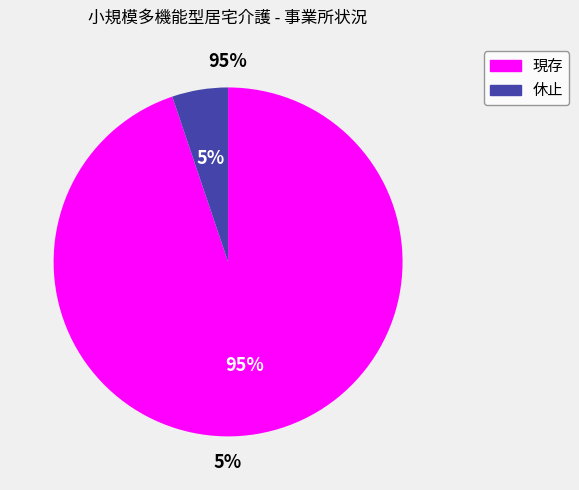

What is the majority slice?

現存